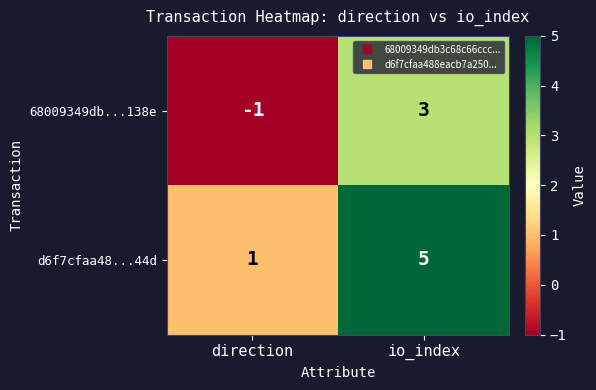

Reading left to right, what are all the values shown in this chart?

68009349db...138e: direction=-1	io_index=3
d6f7cfaa48...44d: direction=1	io_index=5